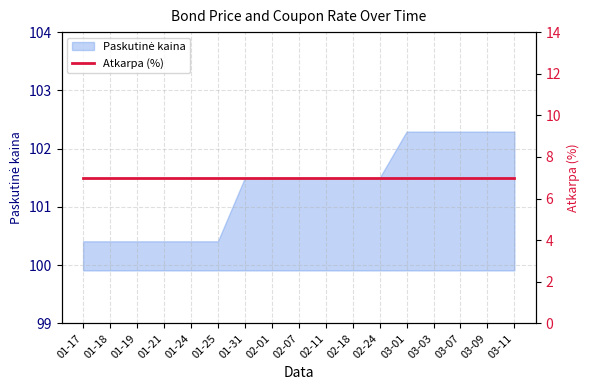

At which category does the chart reach its peak across all series?

03-01